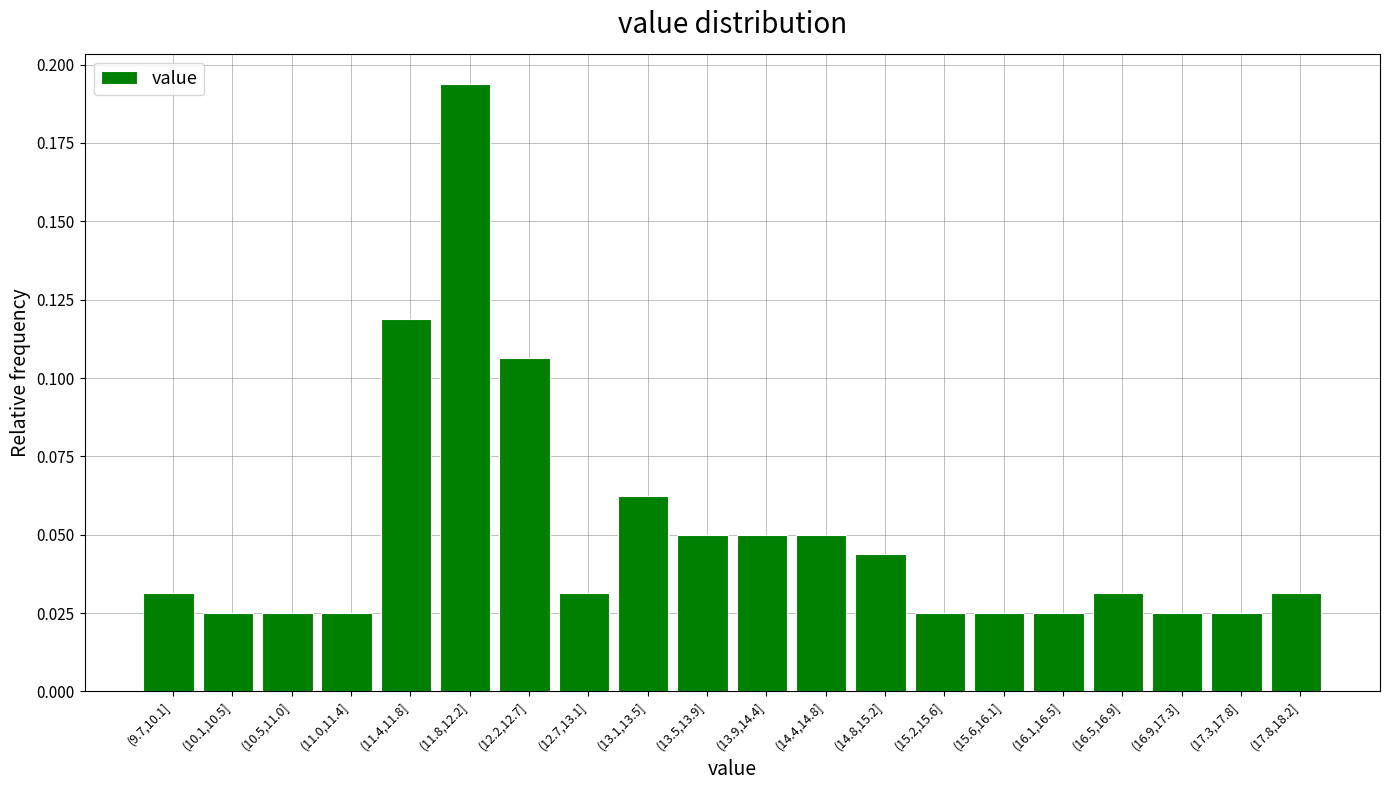

The chart shows a value of 0.2 at (11.4,11.8]. True or false?

False